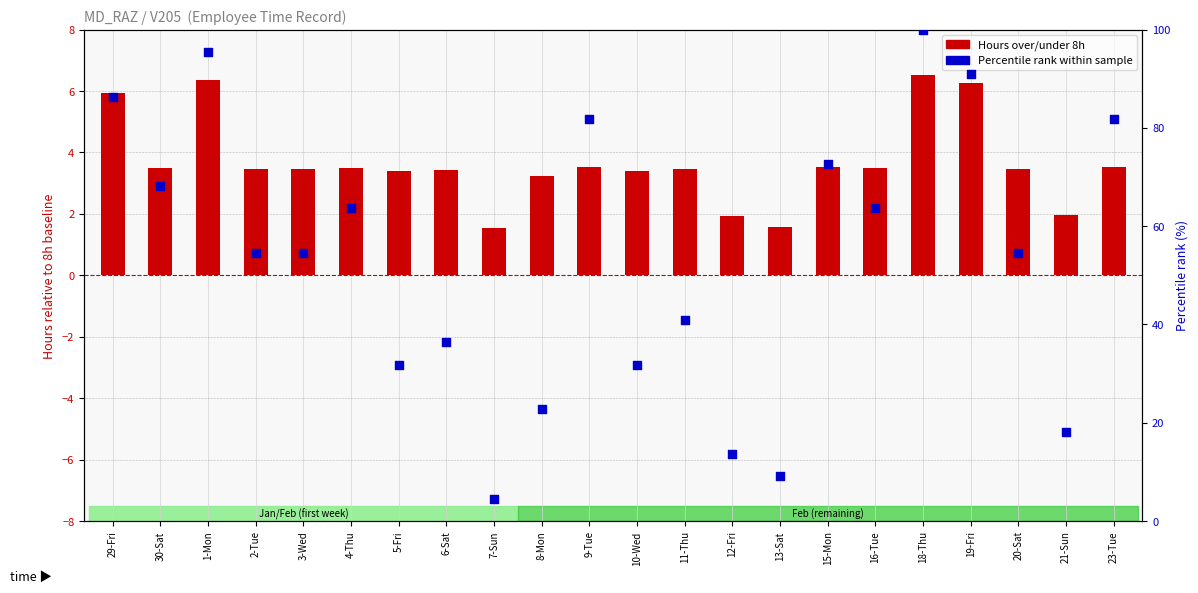

What are all the series names shown in the legend?

Hours over/under 8h, Percentile rank within sample